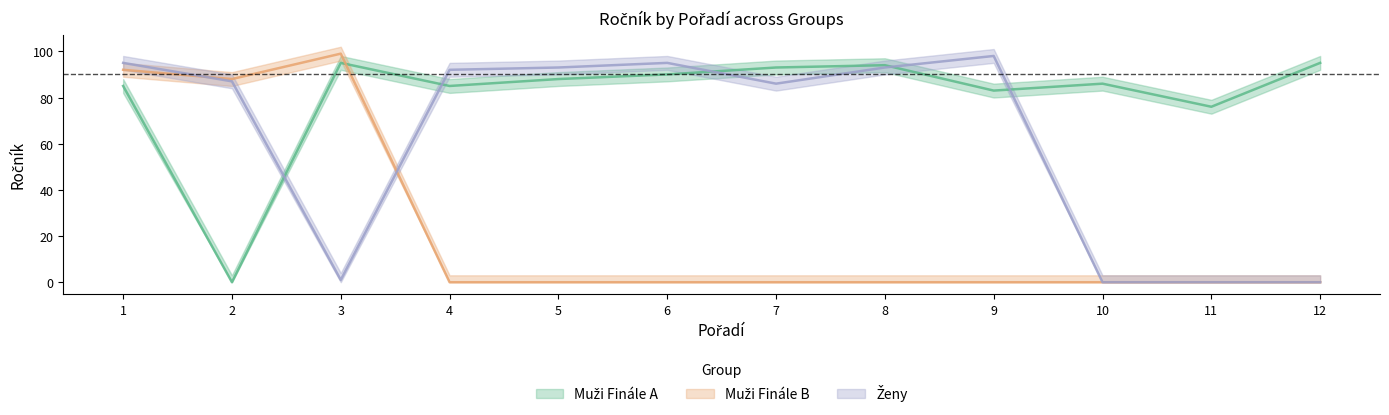

What is the difference between the highest and lowest values at 5?

93